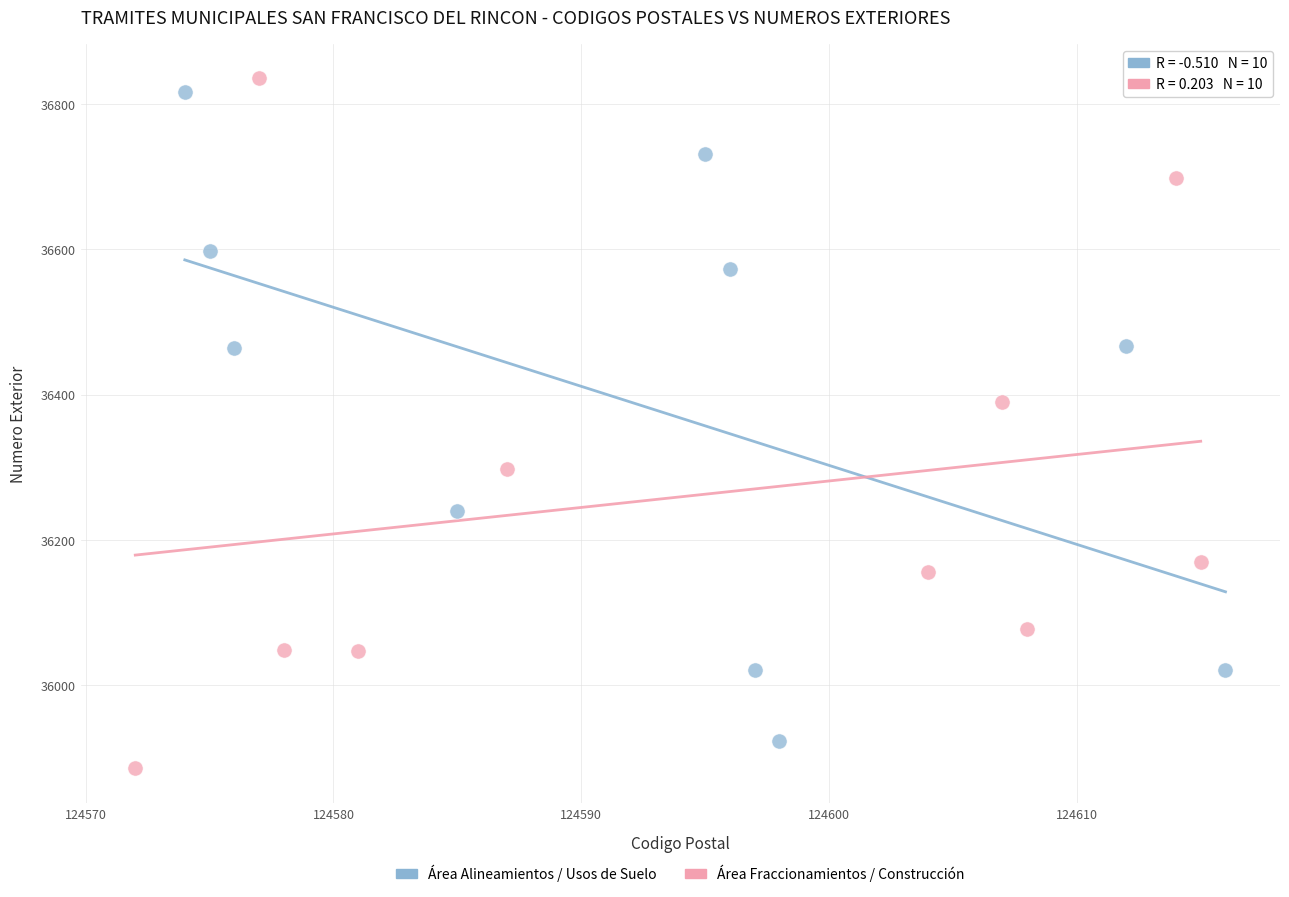

What are all the series names shown in the legend?

Área Alineamientos / Usos de Suelo, Área Fraccionamientos / Construcción